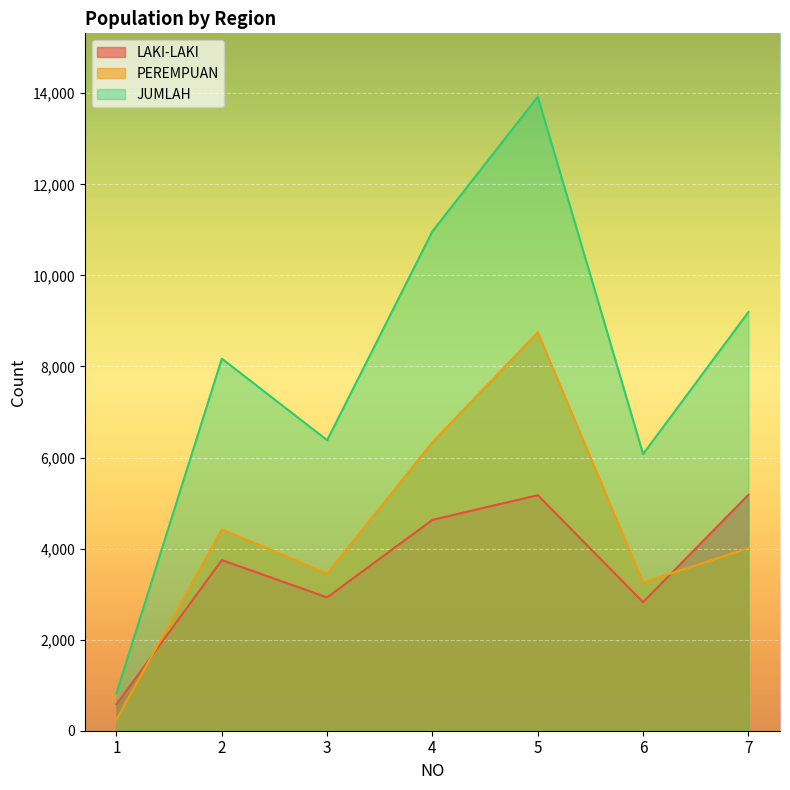

How many data points in JUMLAH are less than 8172?

3